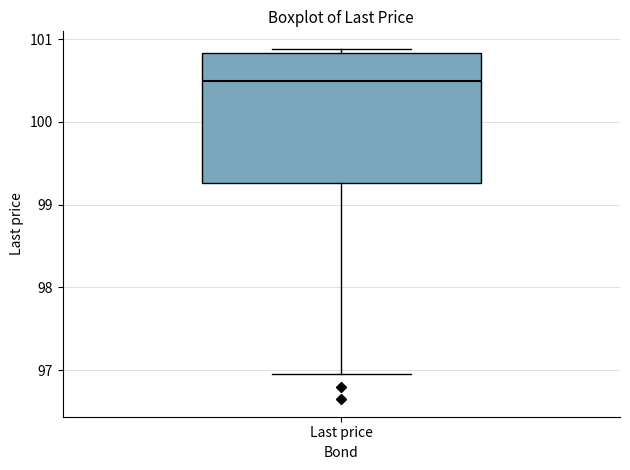

Read this box plot against the y-axis: the position of the median line, the range covered by the box, and the ends of both whiskers. The values are not printed on the chart, so give them approximately, as read against the axis.

median 100.5, box 99.3 to 100.8, whiskers 97.0 to 100.9